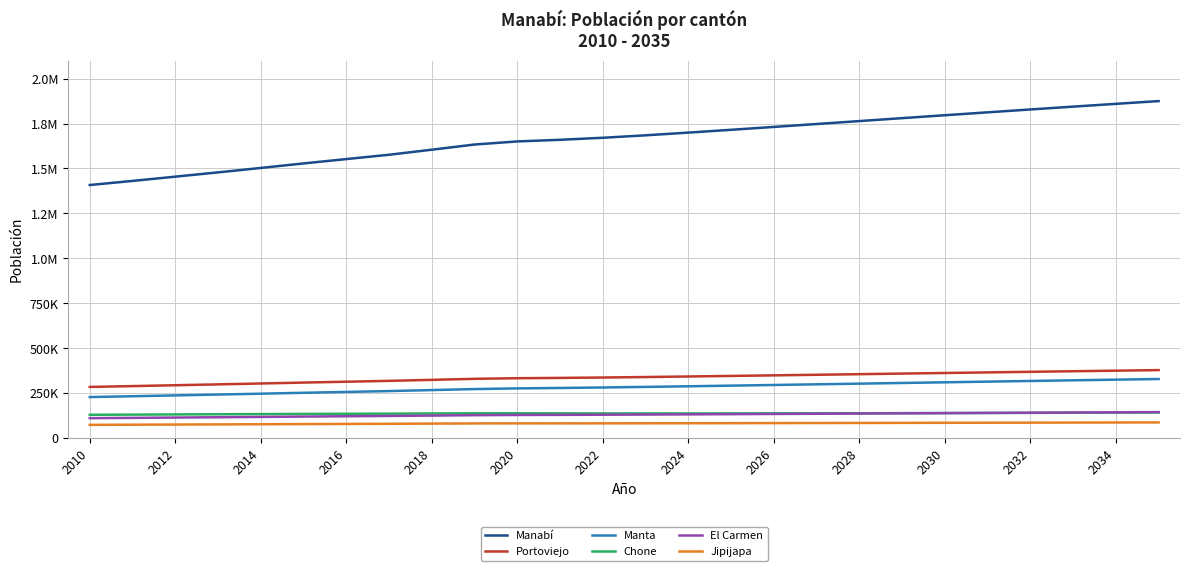

What are all the series names shown in the legend?

Manabí, Portoviejo, Manta, Chone, El Carmen, Jipijapa